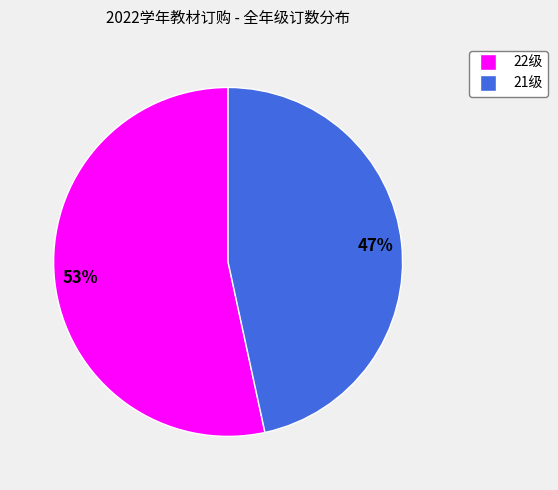

True or false: 22级 accounts for 39% of the total.

False